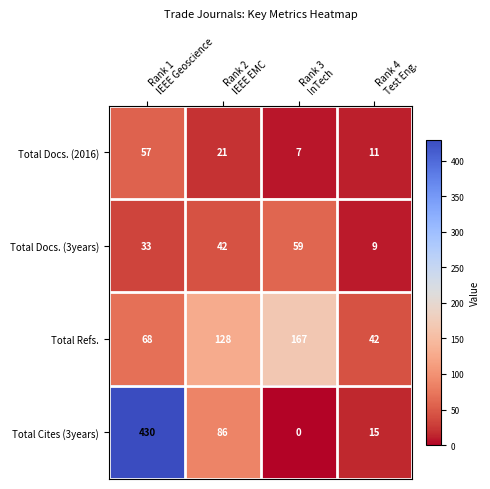

What is the difference between the second highest and minimum values in the Total Docs. (3years) series?

33